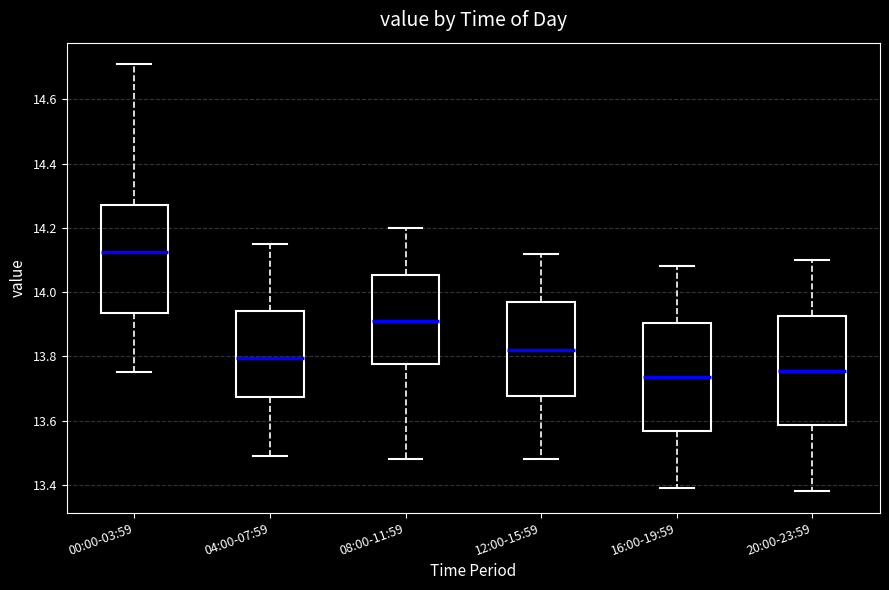

Where does the lower whisker of the box for 20:00-23:59 end on the y-axis? The values are not printed on the chart, so give them approximately, as read against the axis.

13.38